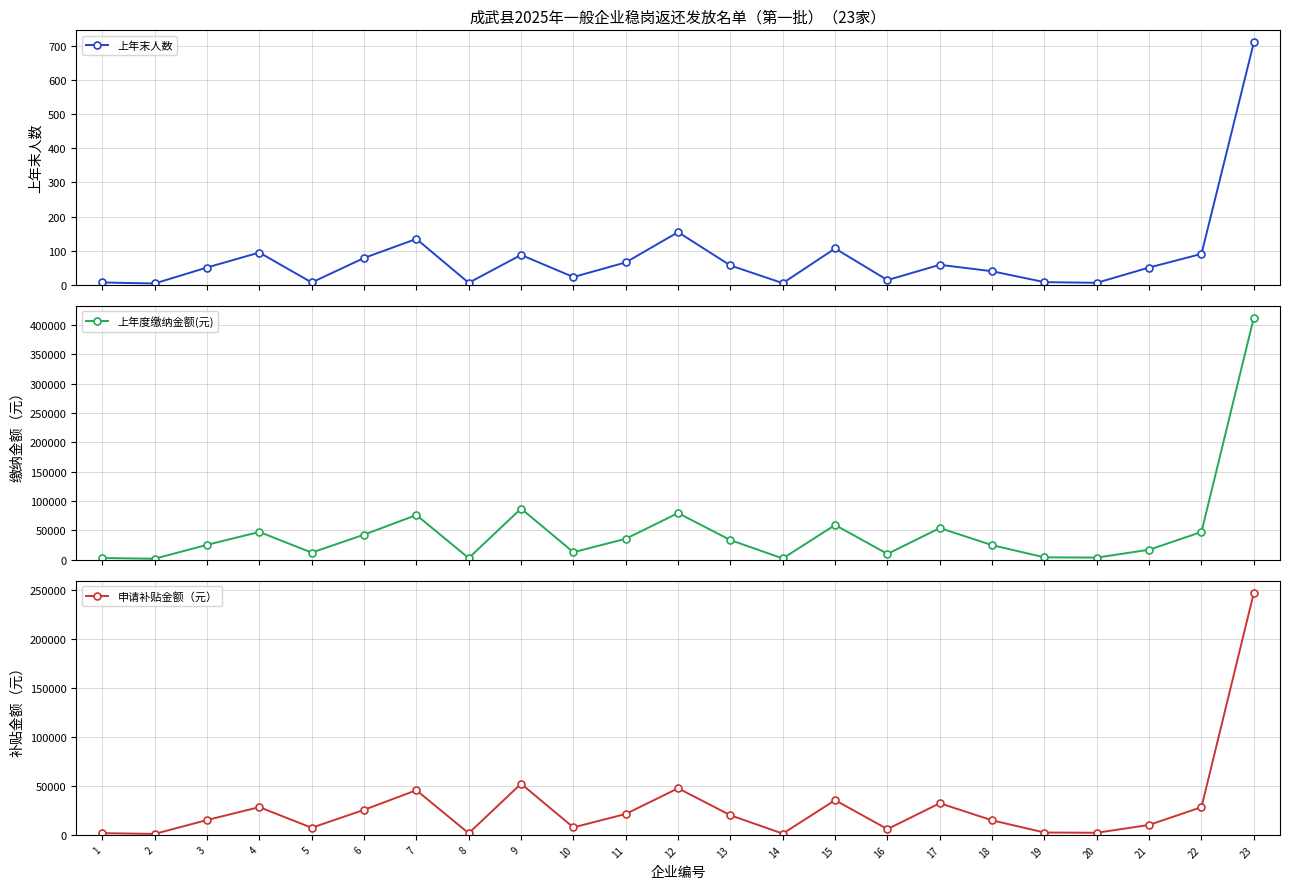

Which series has the widest spread of values?

上年度缴纳金额(元)